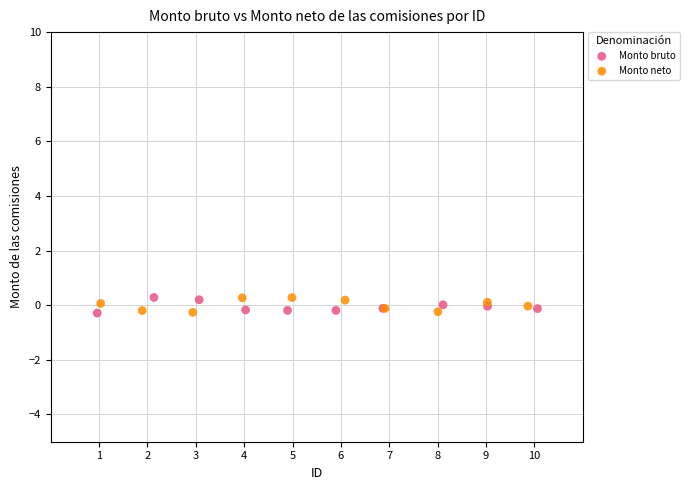

What are all the series names shown in the legend?

Monto bruto, Monto neto